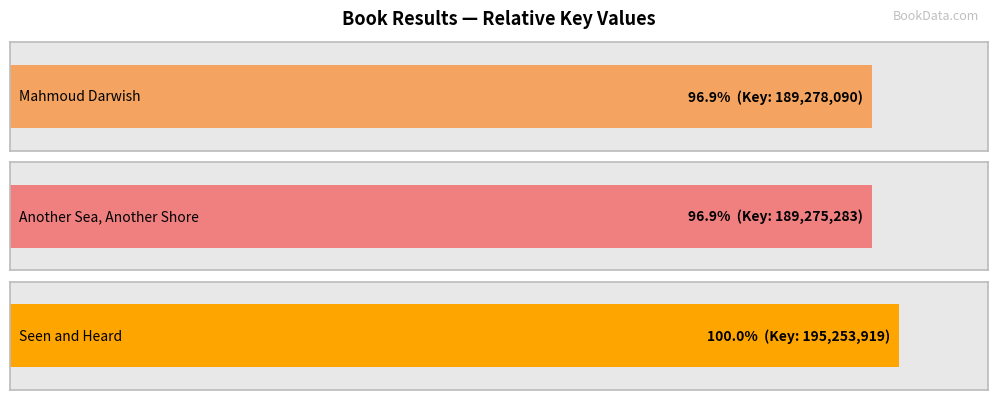

The chart shows a value of 189275283 at 2. True or false?

True